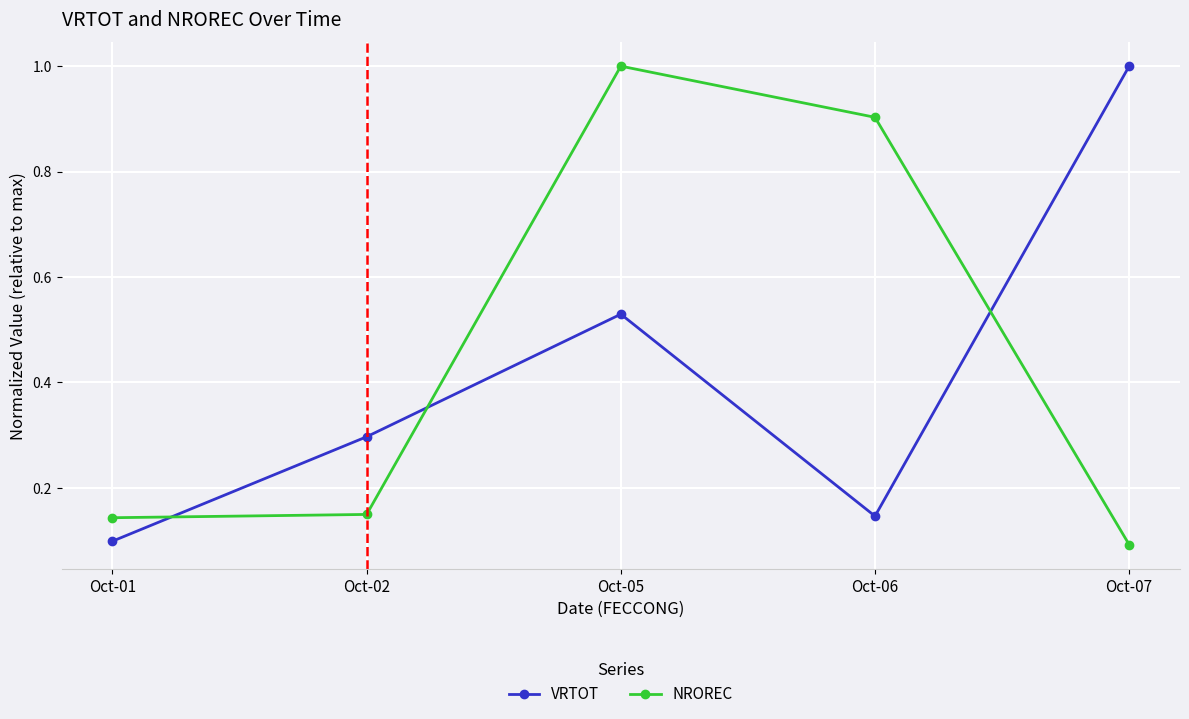

What is the difference between the highest and lowest values at Oct-07?

0.9